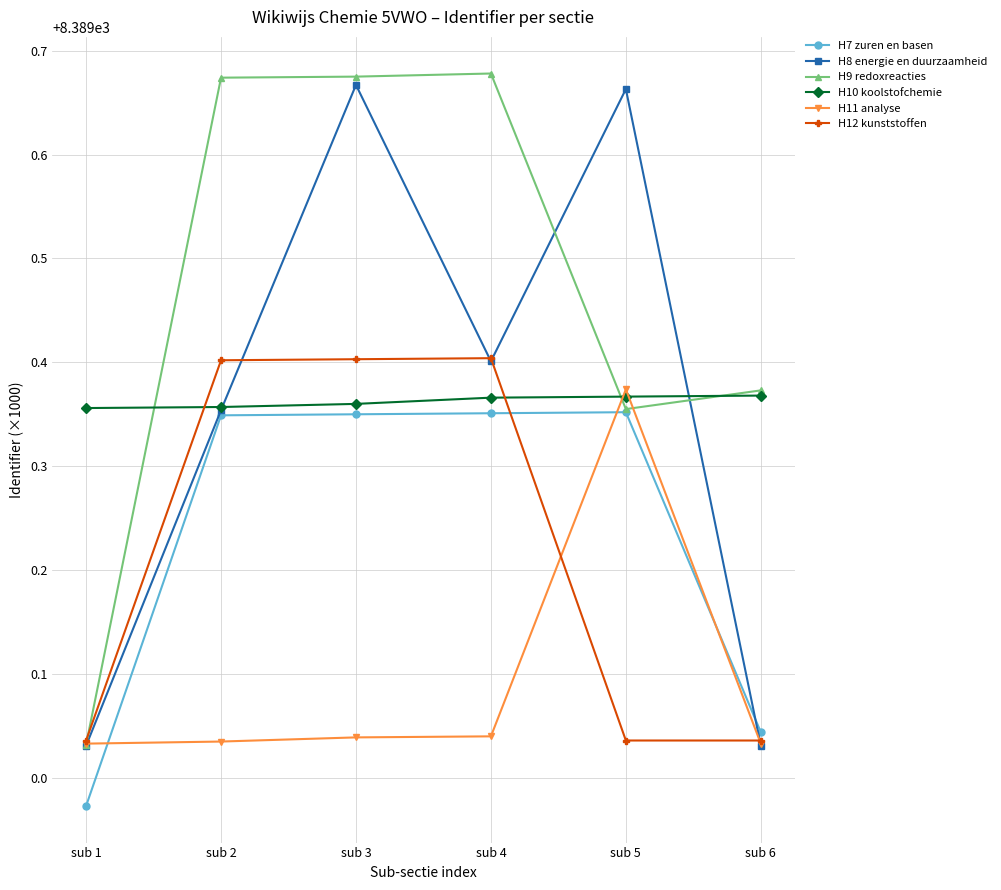

What is the difference between the maximum and minimum values in the H12 kunststoffen series?

0.4